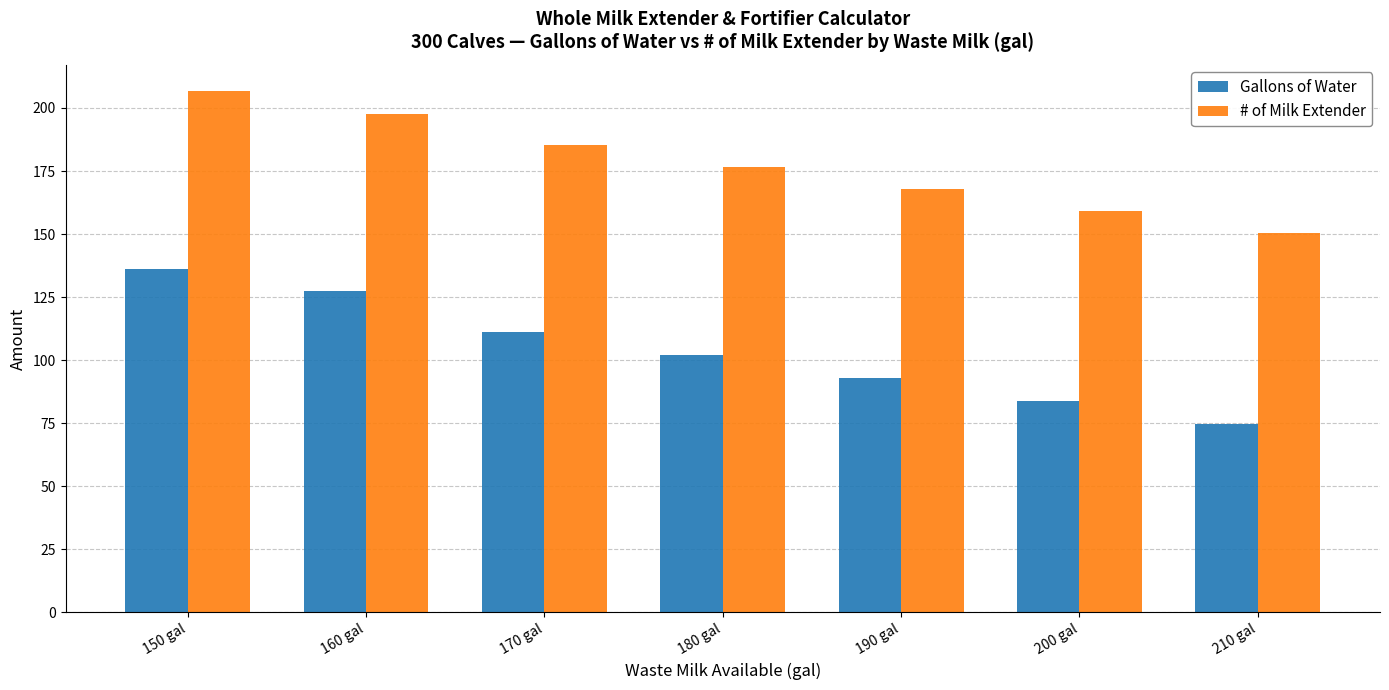

The Gallons of Water series shows 136.3 at 150 gal. True or false?

True